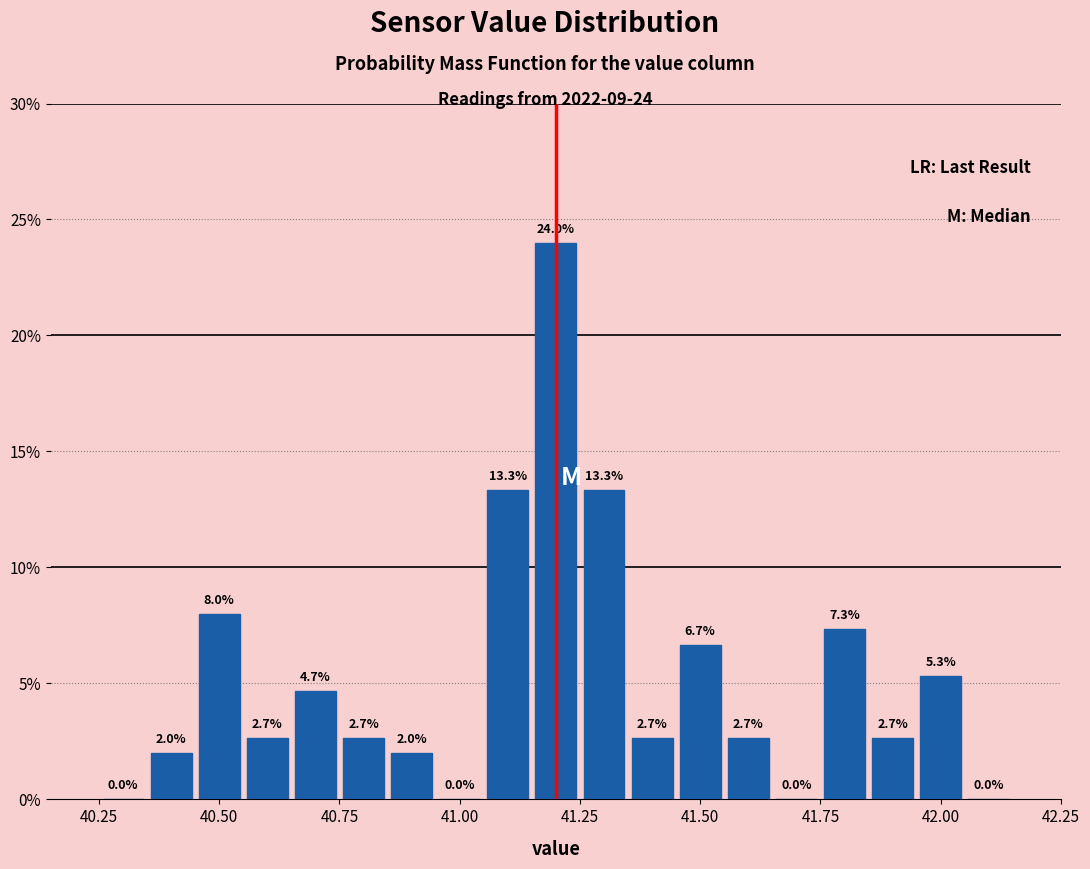

Around what value on the x-axis is the tallest bar? Give the approximate position of its centre, as read against the axis.

41.20